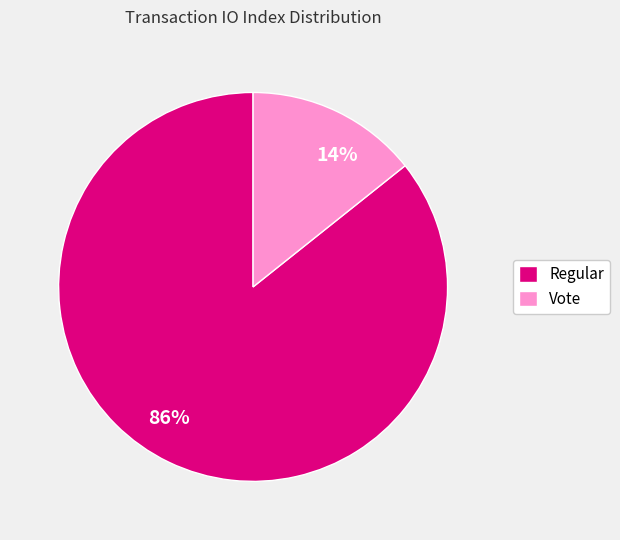

Does any single category account for the majority?

Yes